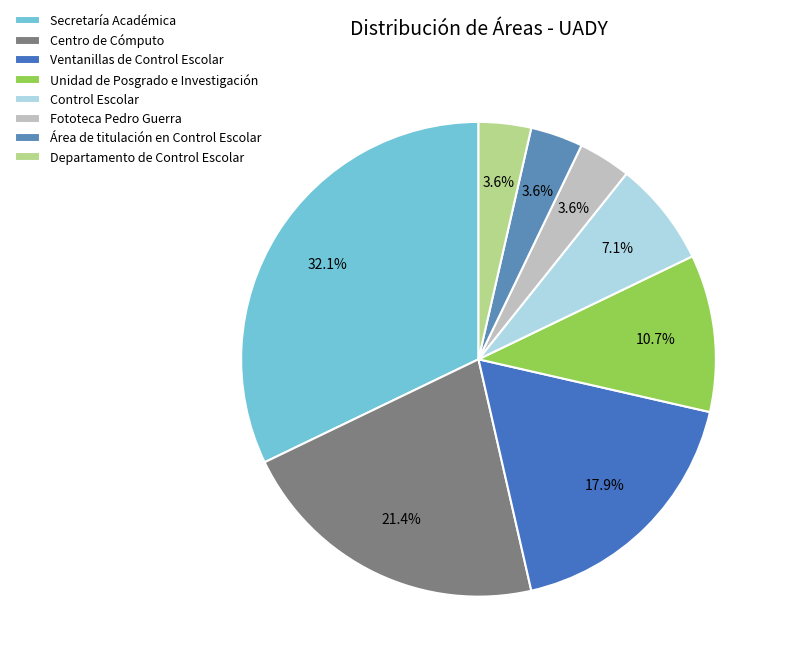

To the nearest percent, what portion does Departamento de Control Escolar represent?

4%